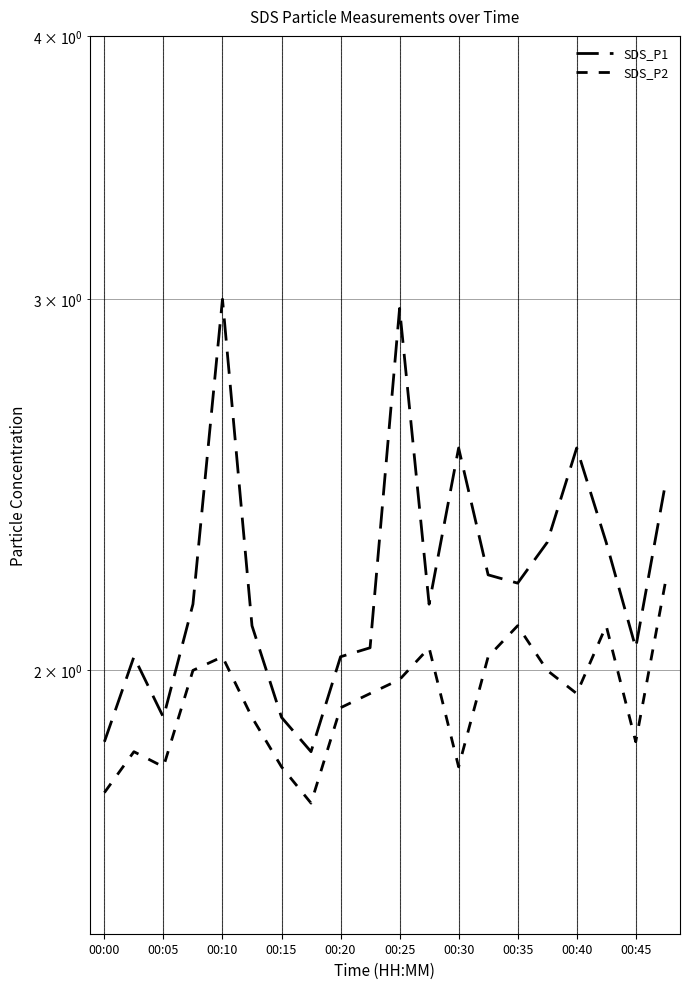

Does the chart have visible grid lines?

Yes